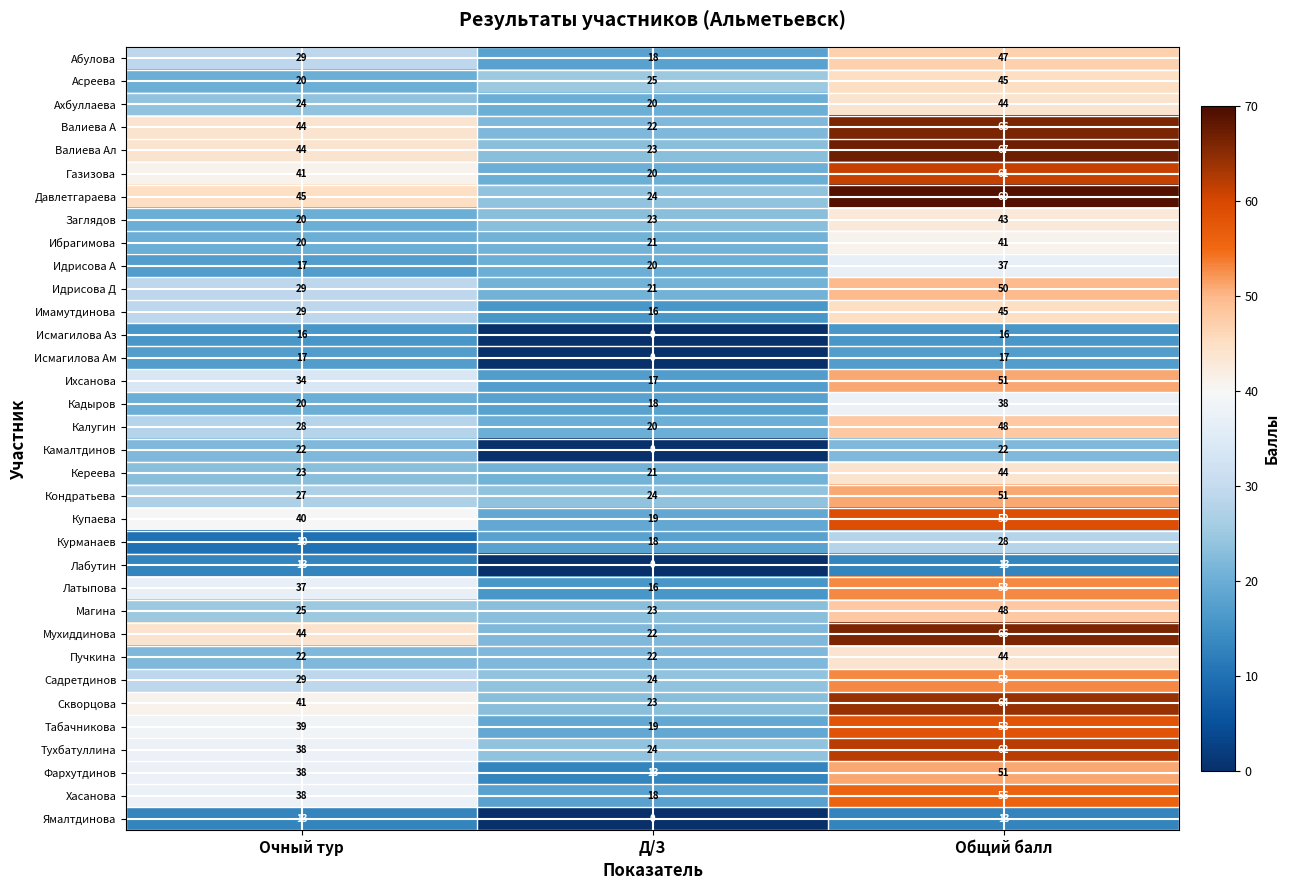

Is it true that Кереева equals 22 at Общий балл?

False